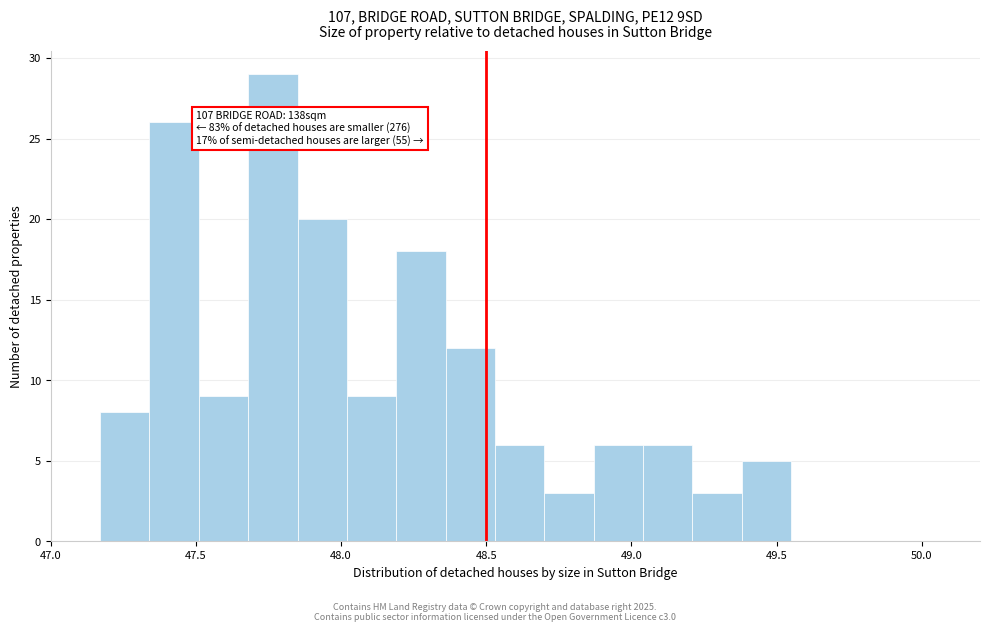

Read against the x-axis, roughly where is the centre of the tallest bar?

47.75